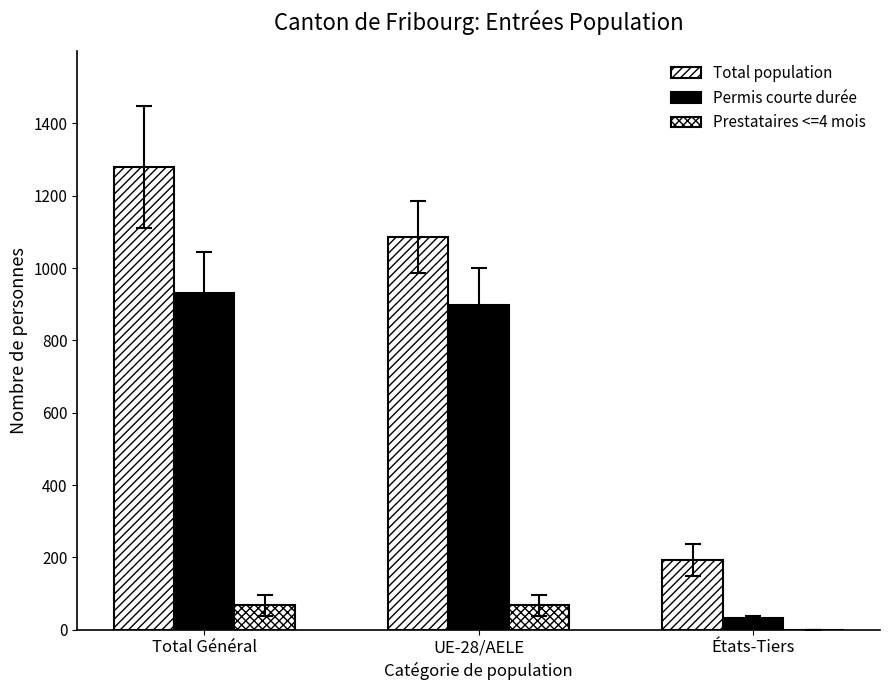

The Total population series shows 1279 at Total Général. True or false?

True